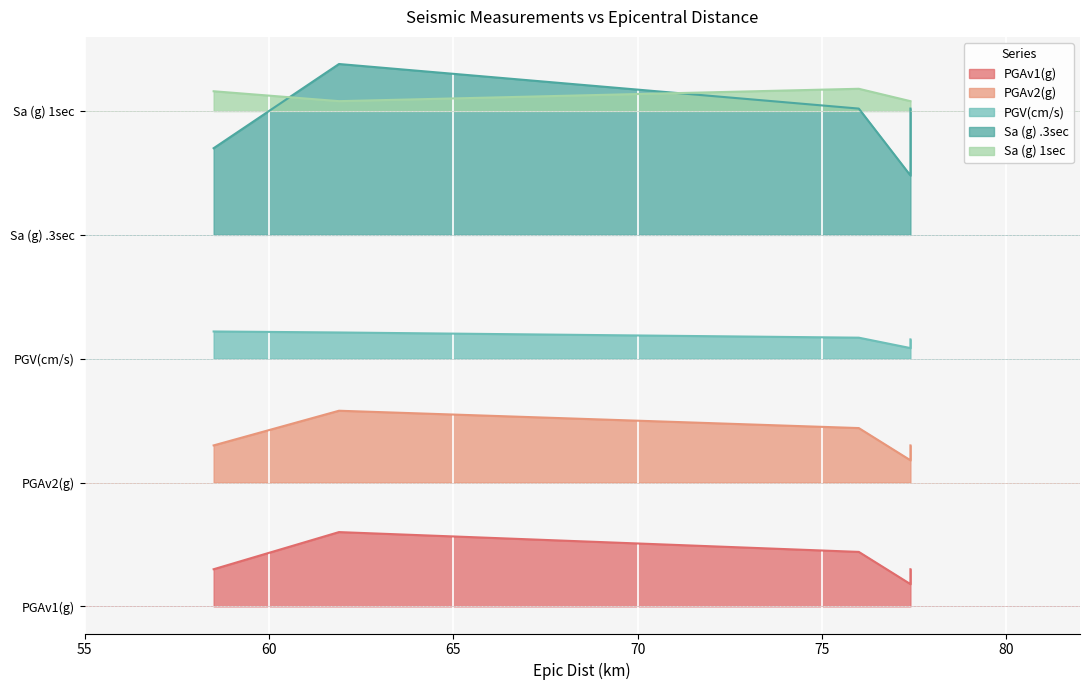

How many interior local valleys does the PGV(cm/s) series have?

1